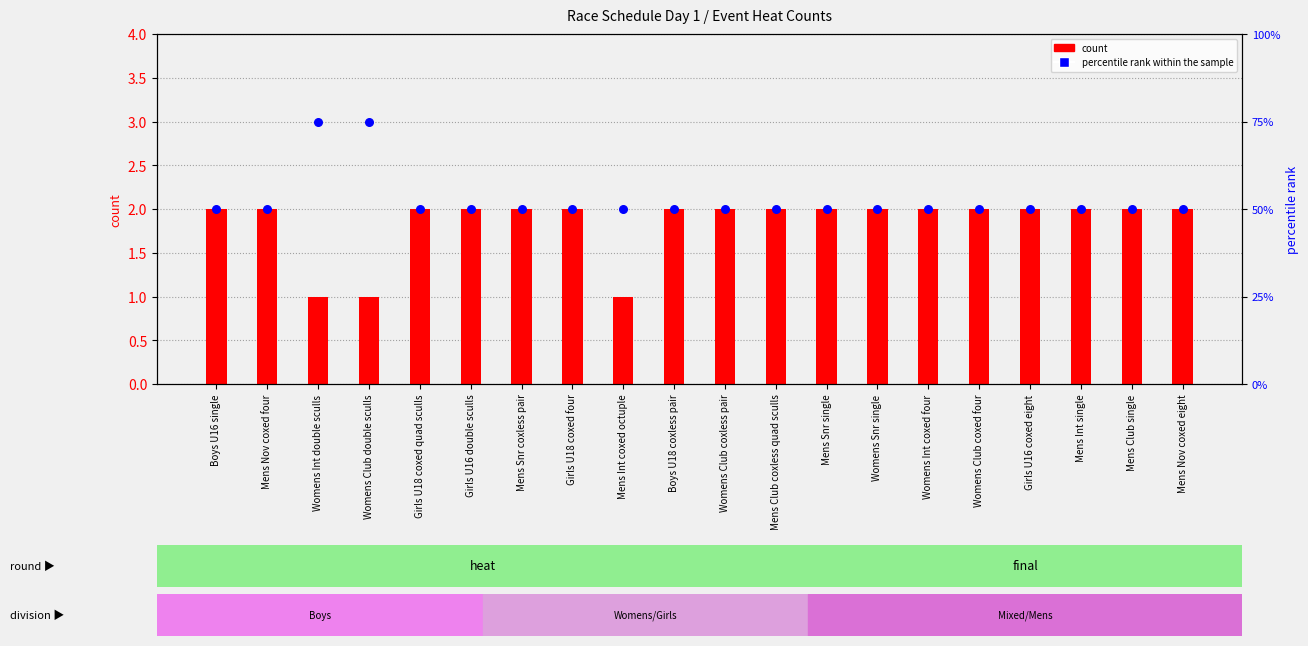

Which series reaches the maximum Y coordinate?

percentile rank within the sample